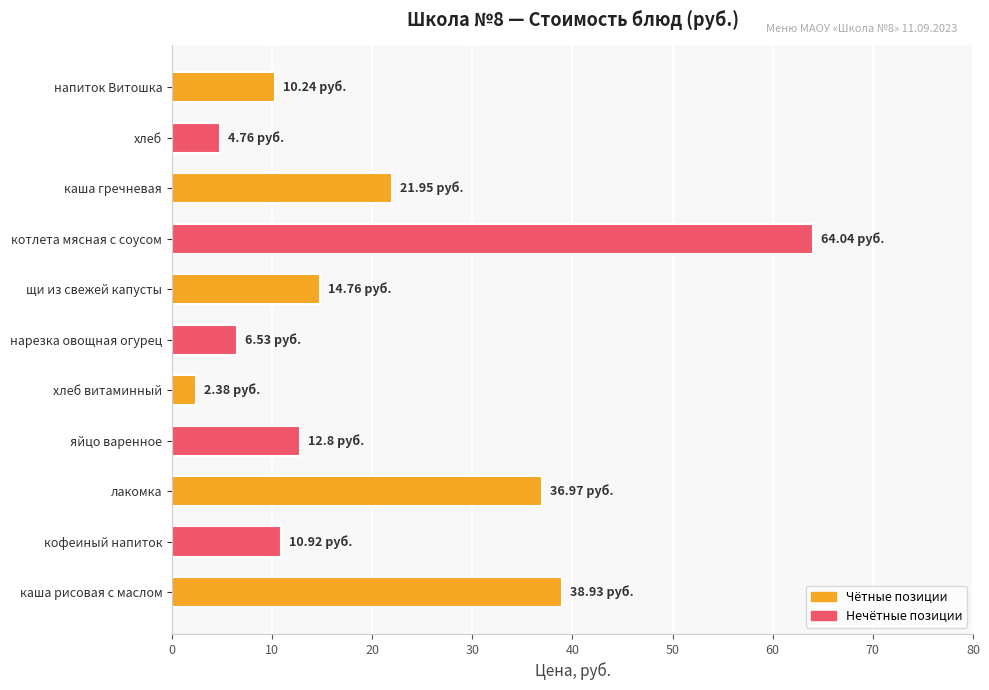

What is the maximum value shown in the chart?

64.0